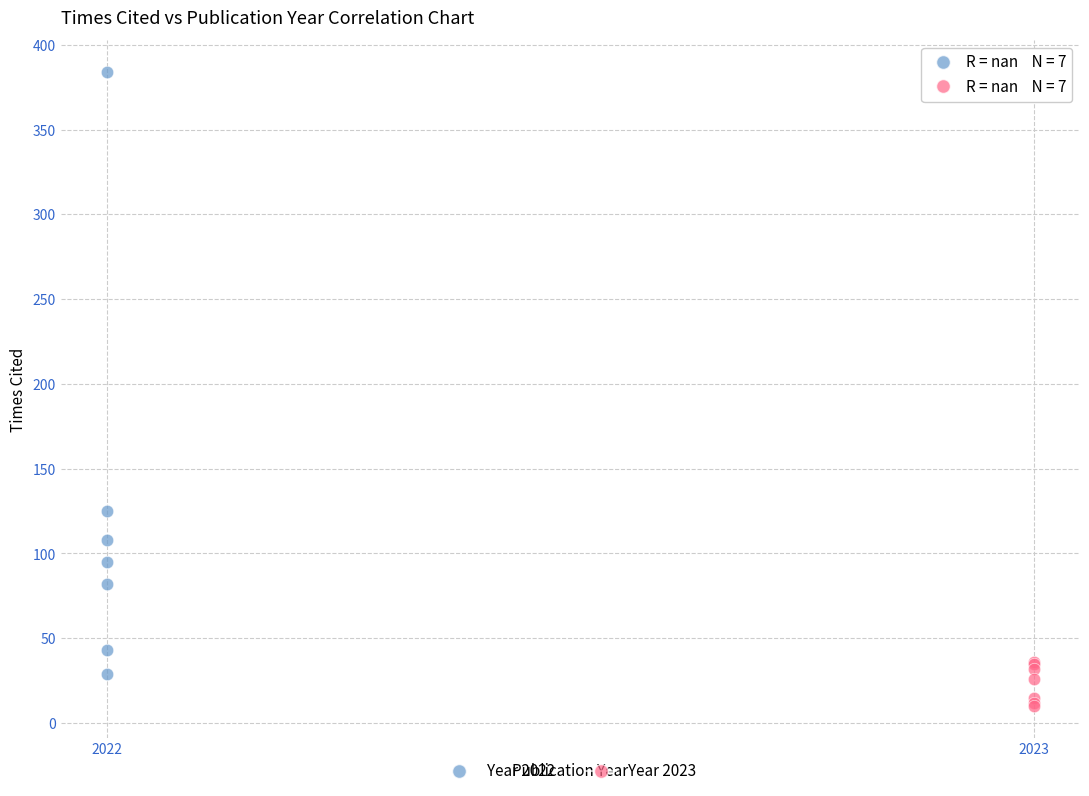

Which series reaches the minimum Y coordinate?

Year 2023